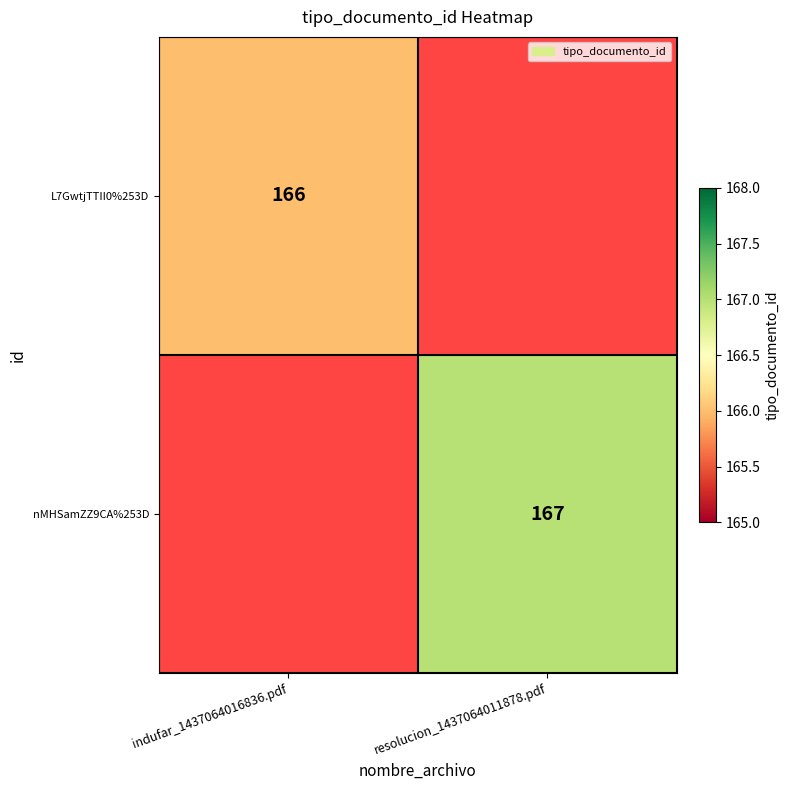

Is it true that L7GwtjTTII0%253D equals 166 at indufar_1437064016836.pdf?

True